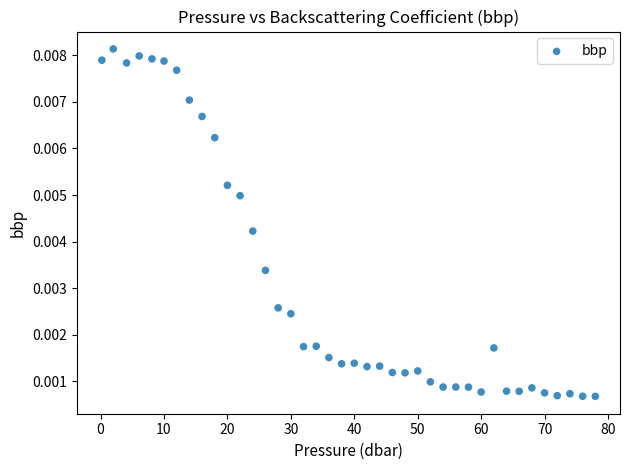

What is the range of X values (max minus min)?

77.8